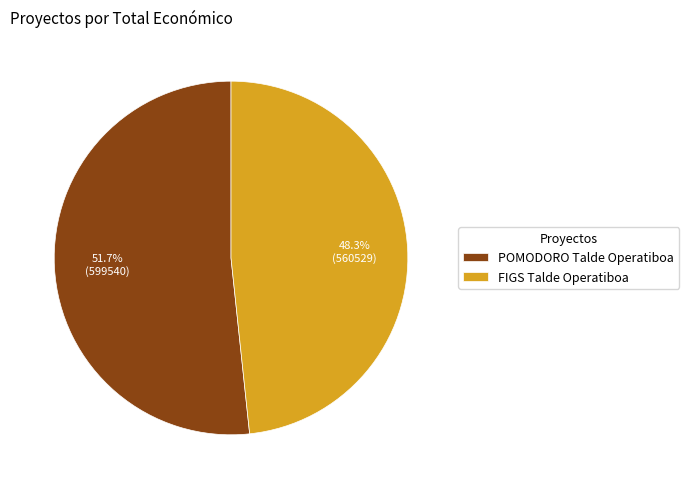

To the nearest percent, what portion does FIGS Talde Operatiboa represent?

48%